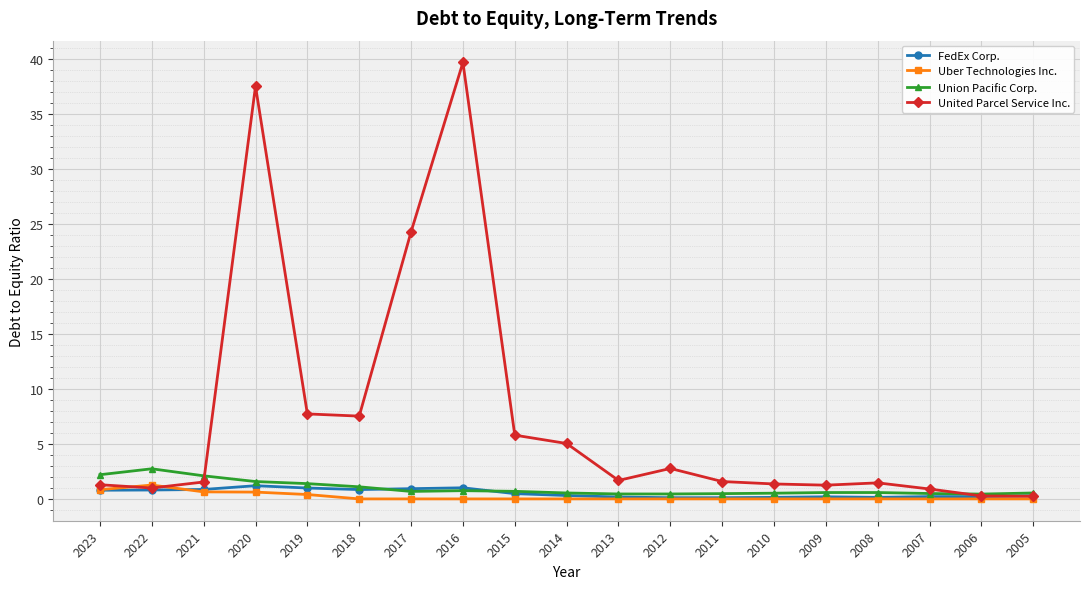

What is the value of the United Parcel Service Inc. point at the 3rd from the left?

1.5